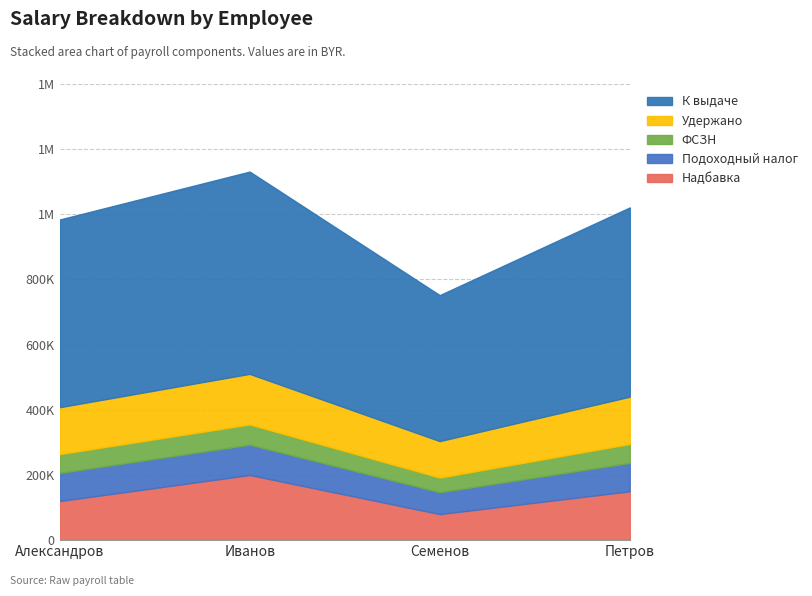

What value does the К выдаче series have at Александров, to the nearest 100?

576000